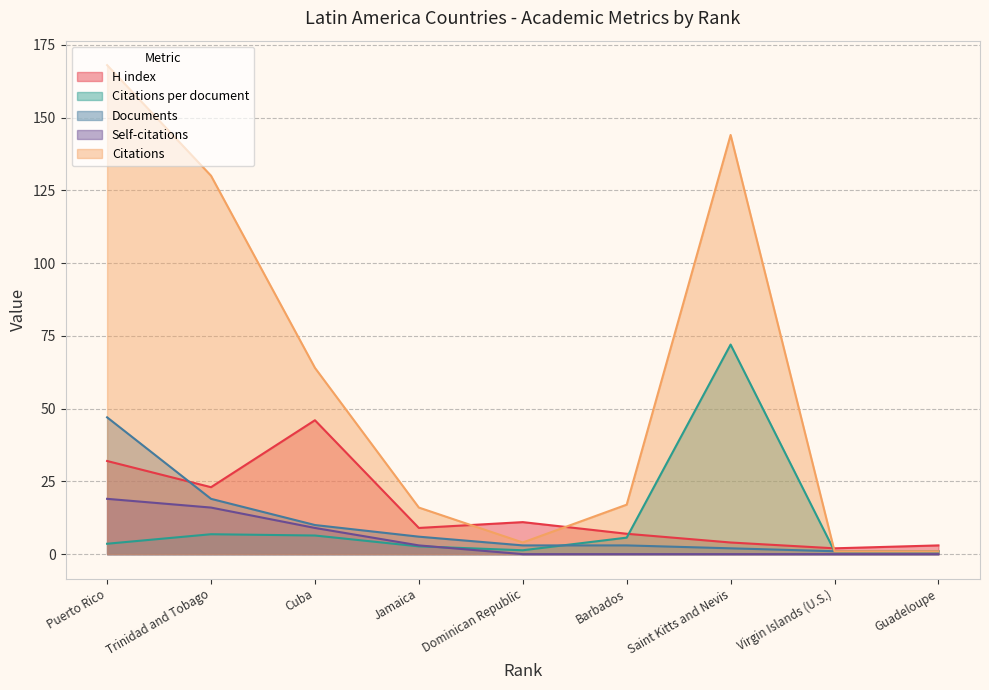

Which series has the largest range (max minus min)?

Citations